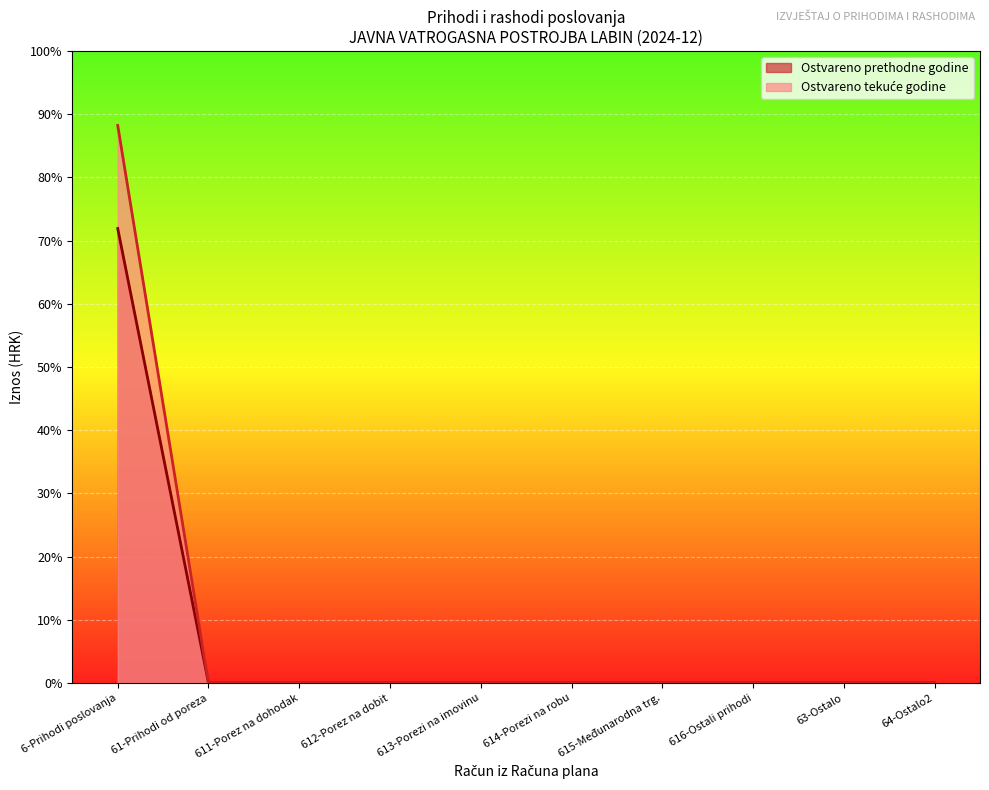

True or false: Ostvareno u izvještajnom razdoblju prethodne godine and Ostvareno u izvještajnom razdoblju tekuće godine intersect in this chart.

False